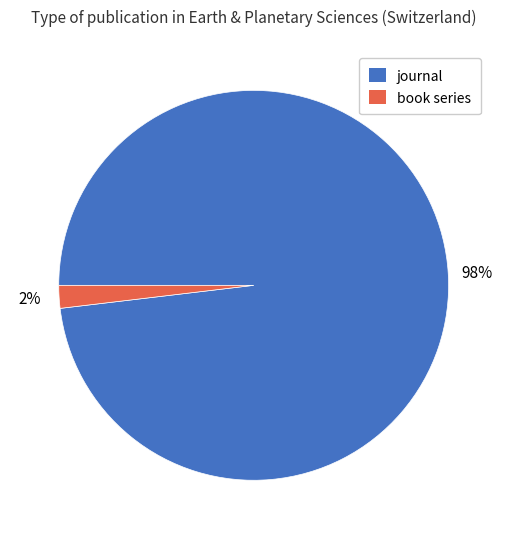

Which slice is the smallest?

book series